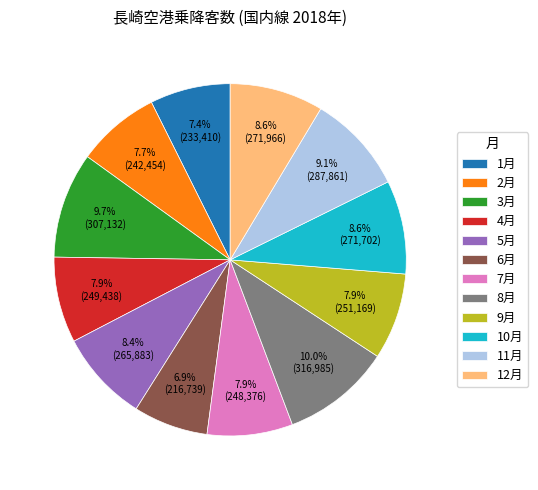

Which has a higher value, 7月 or 12月?

12月